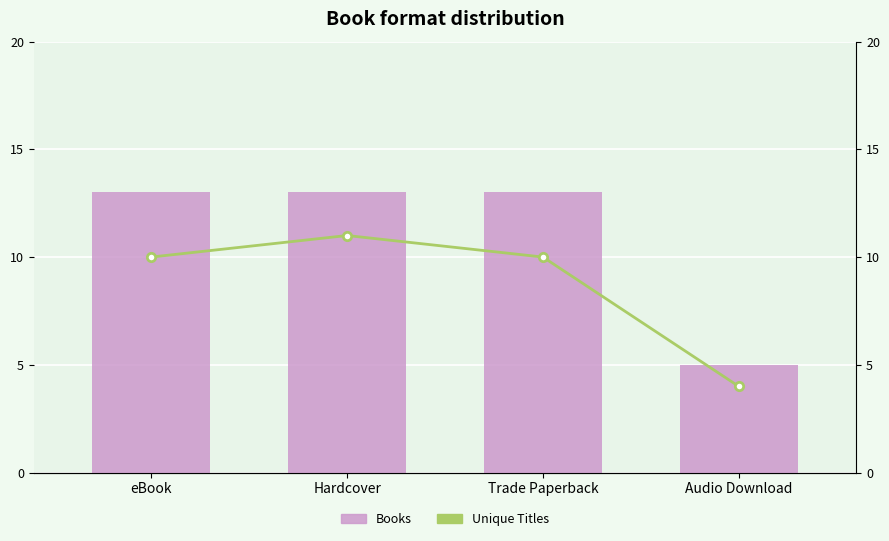

Where is Books nearest to the value 9?

eBook